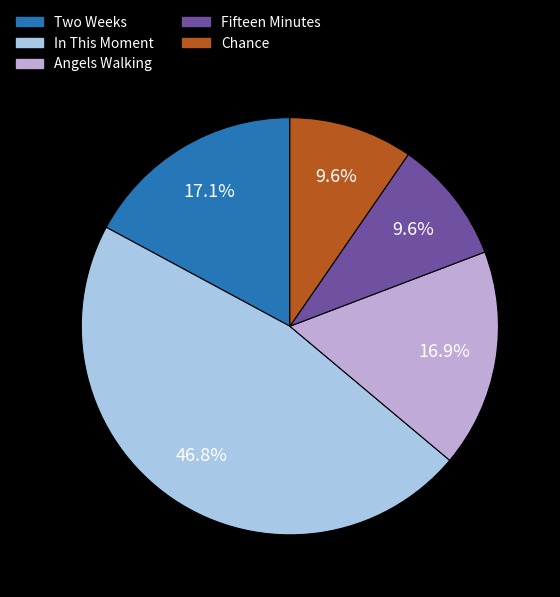

To the nearest percent, what portion does Two Weeks represent?

17%